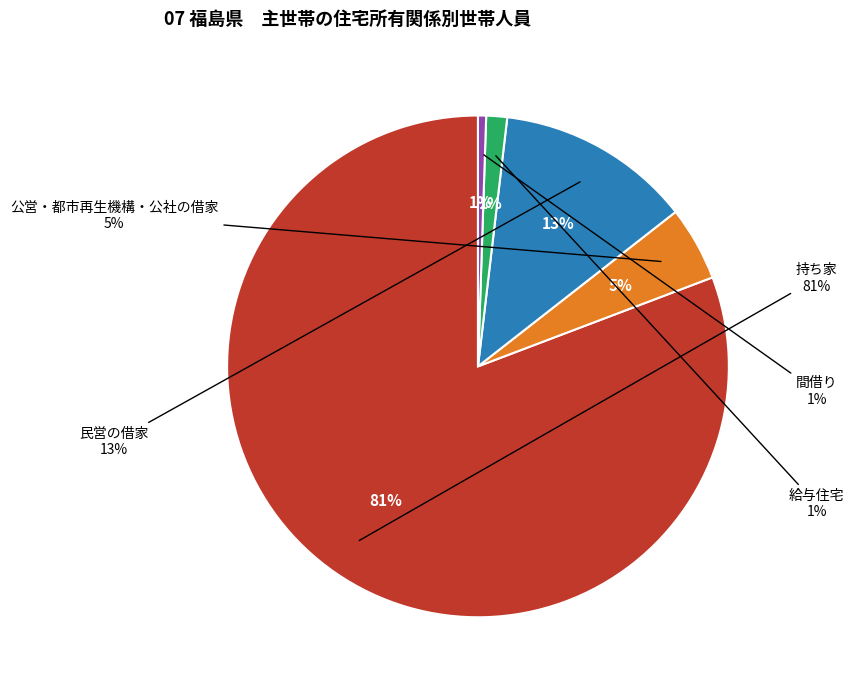

Rank the categories by value from highest to lowest.

持ち家, 民営の借家, 公営・都市再生機構・公社の借家, 給与住宅, 間借り